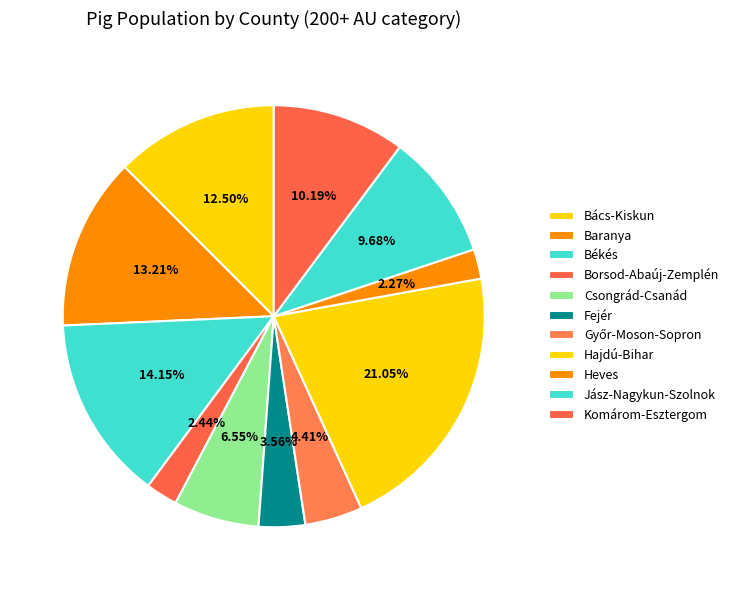

How many slices are in this pie chart?

11